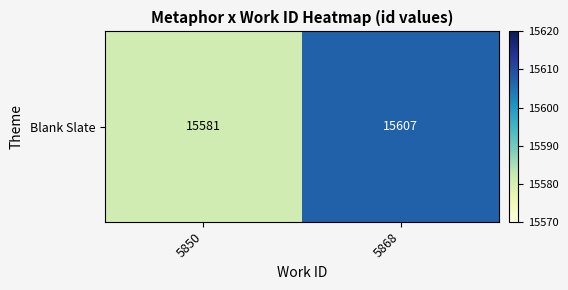

Is it true that the value at 5868 is 22844?

False